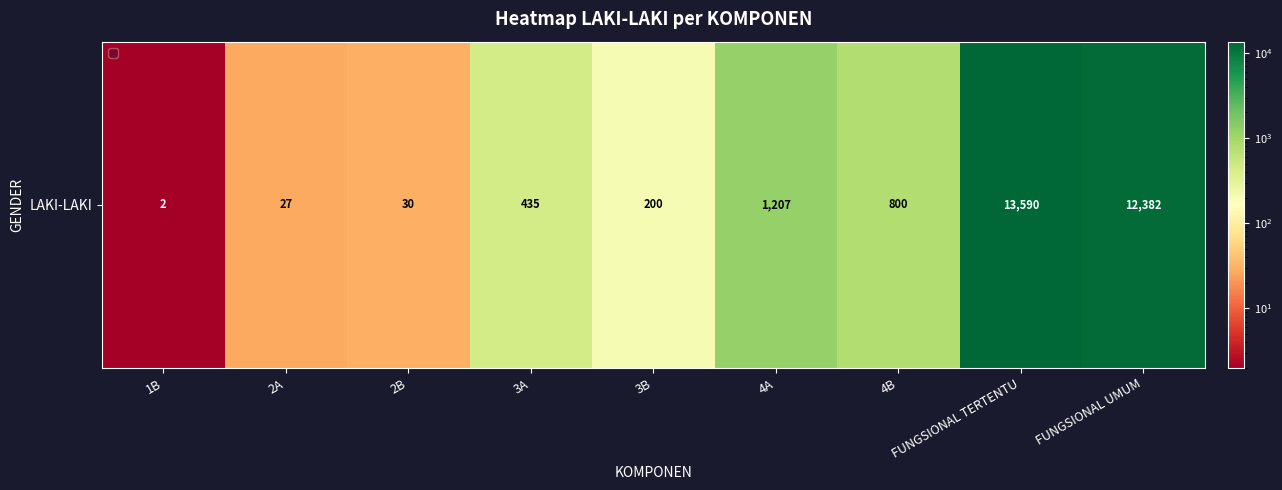

Read the value at 3B.

200